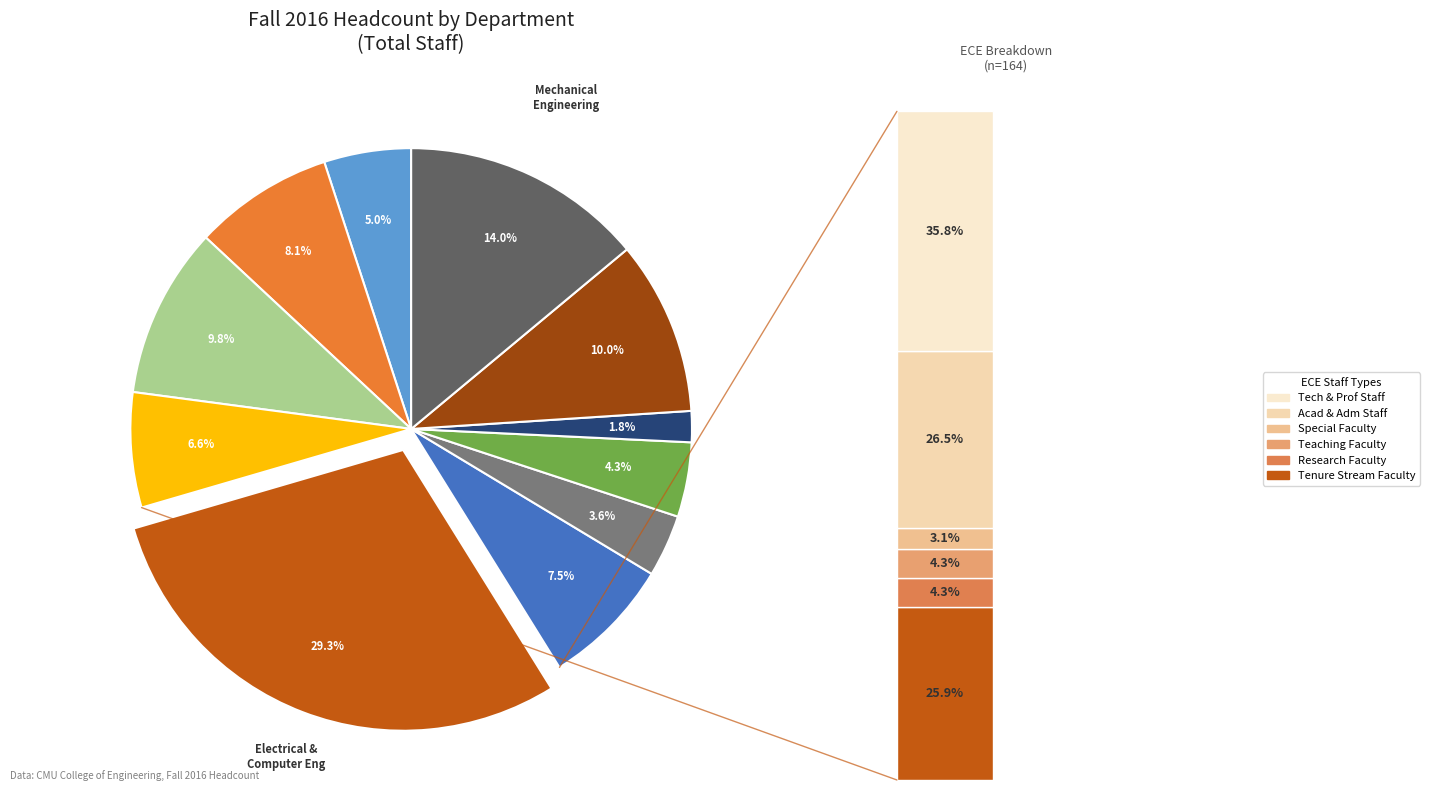

The Electrical and Computer Engineering slice represents 29% of the pie. True or false?

True